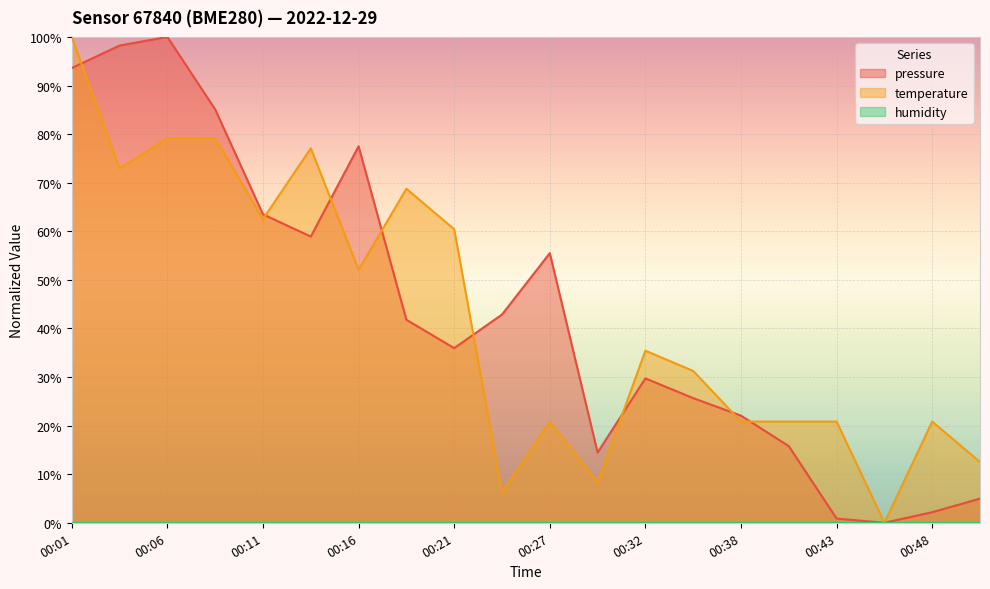

True or false: pressure and temperature intersect in this chart.

True